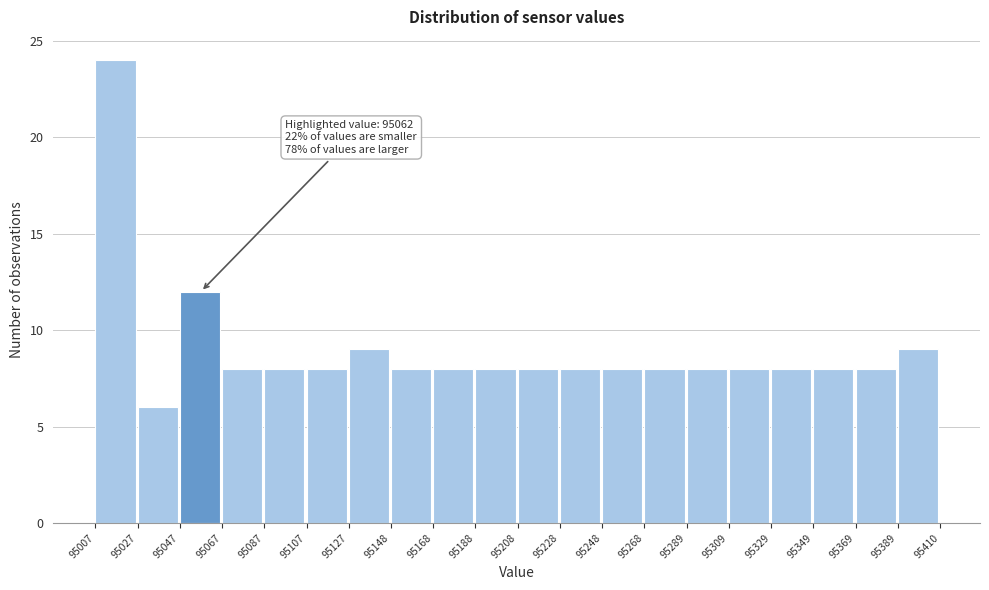

Over which range of the x-axis is the bar tallest?

95007 to 95027